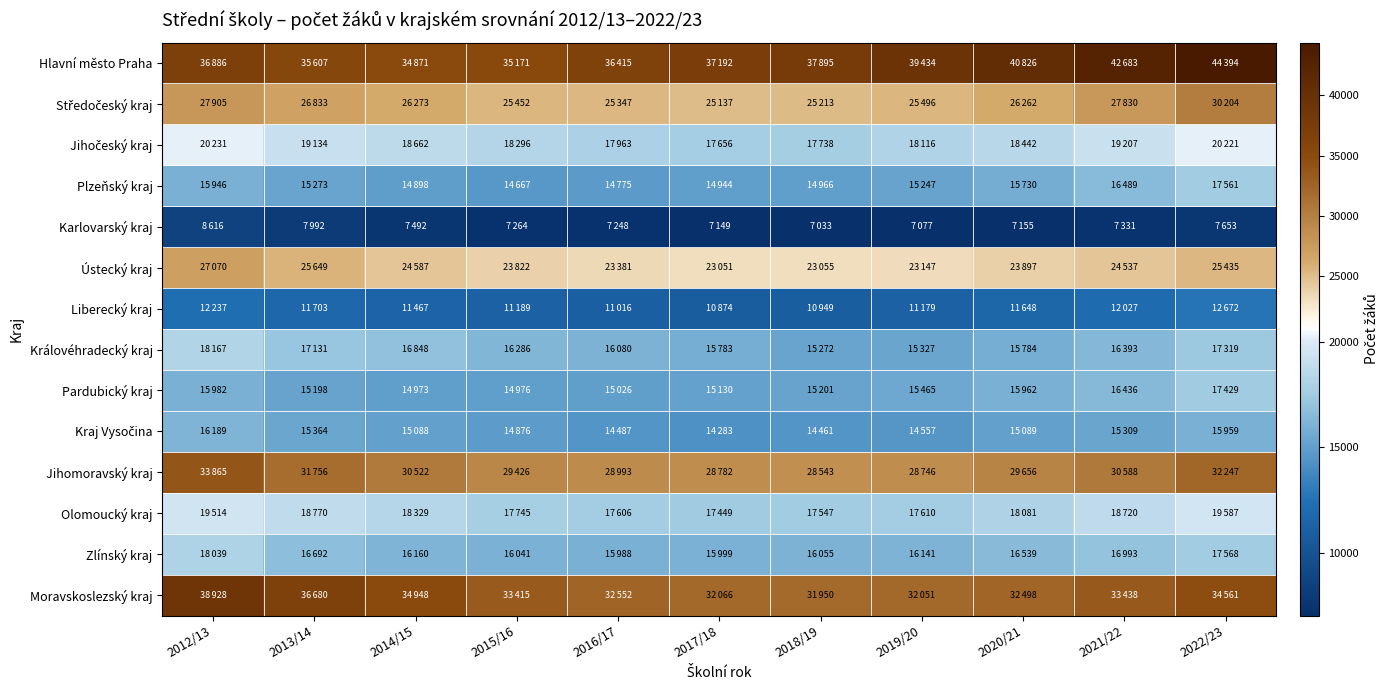

What is the difference between the highest and lowest values at 2020/21?

33671